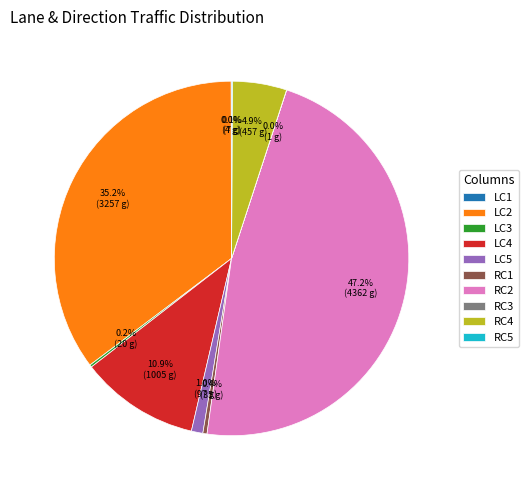

Is there a majority slice in this chart?

No